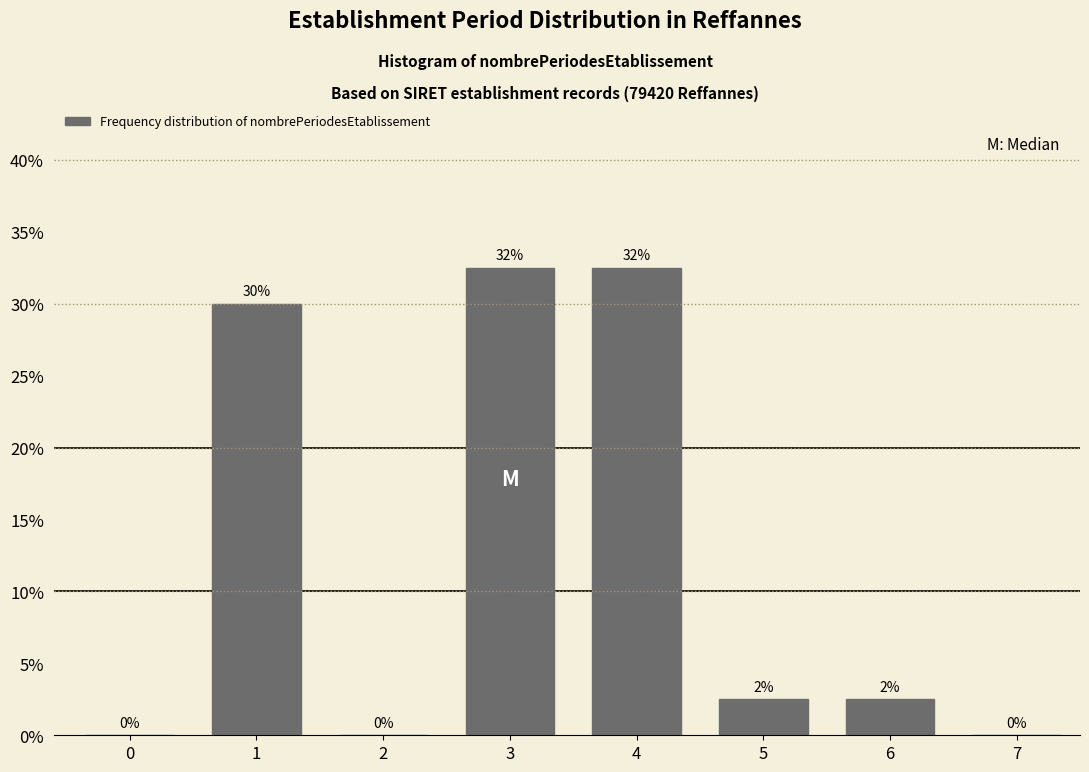

What is the sum of the values at 0 and 1?

30.0